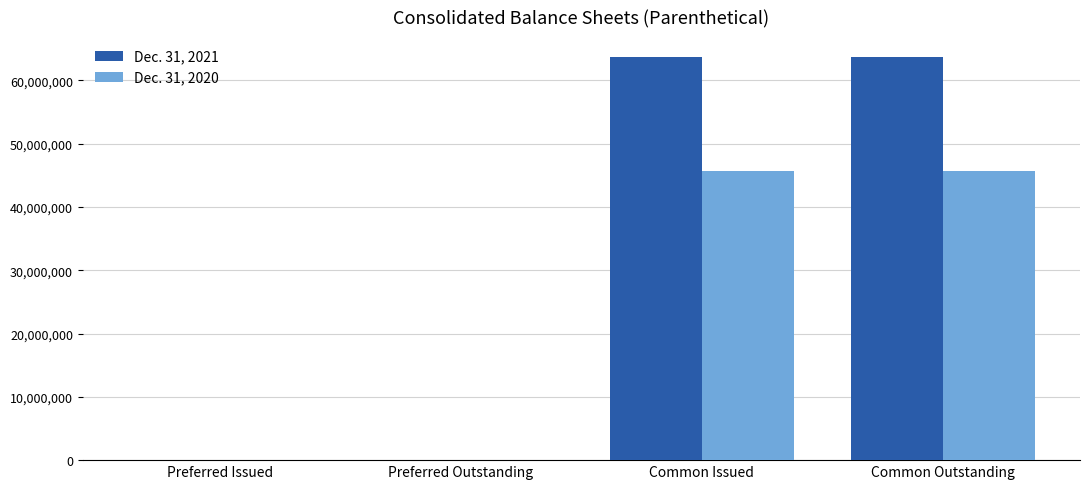

How many data points does each series have?

4